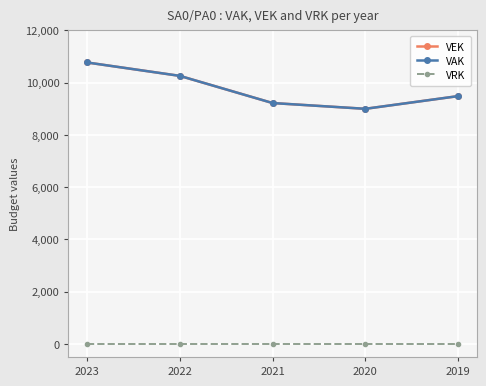

Does the chart have visible grid lines?

Yes